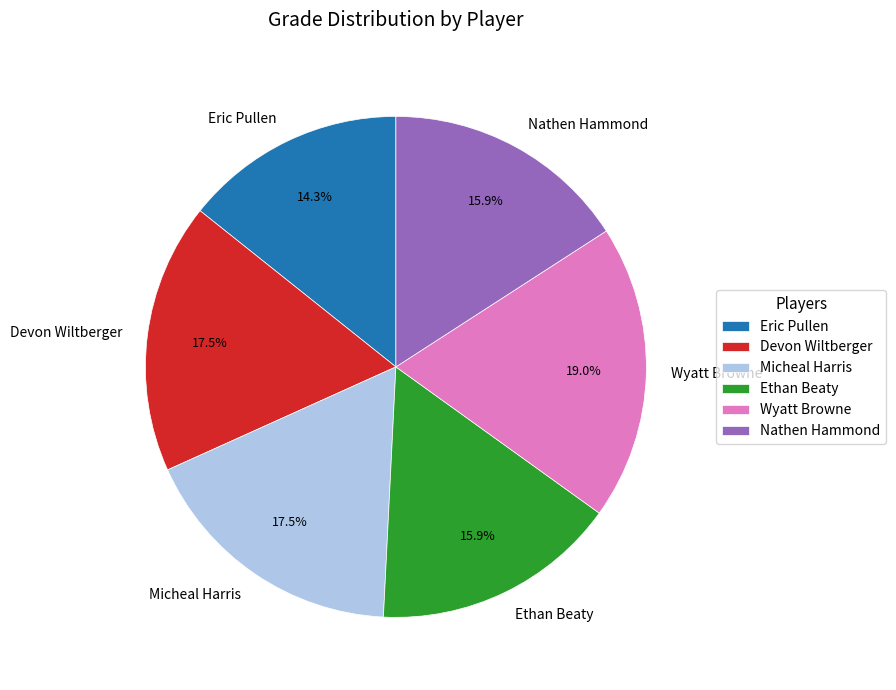

The Nathen Hammond slice represents 9% of the pie. True or false?

False